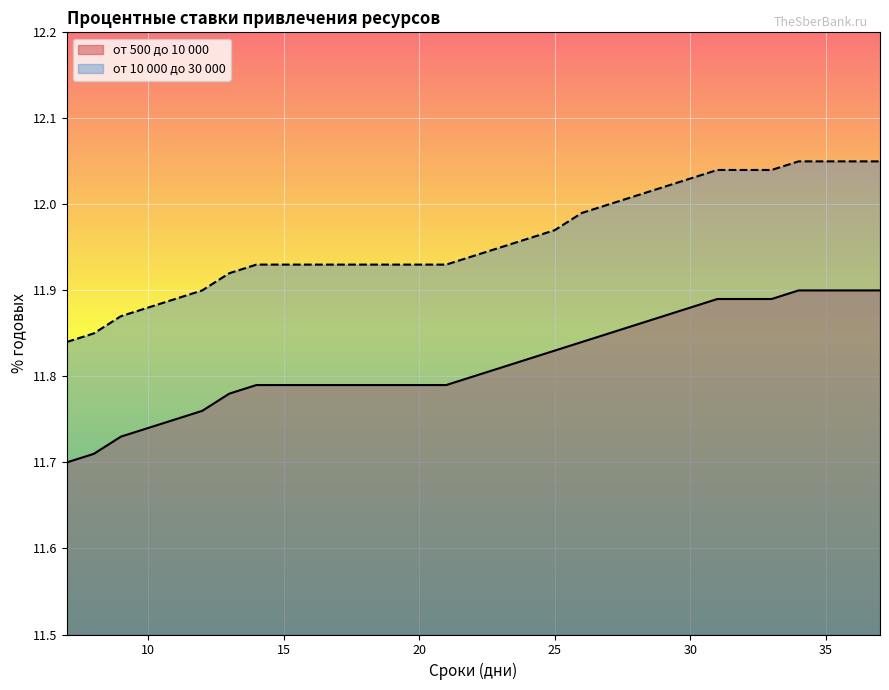

What is the value of the от 500 до 10 000 point at the 30th from the left?

11.9